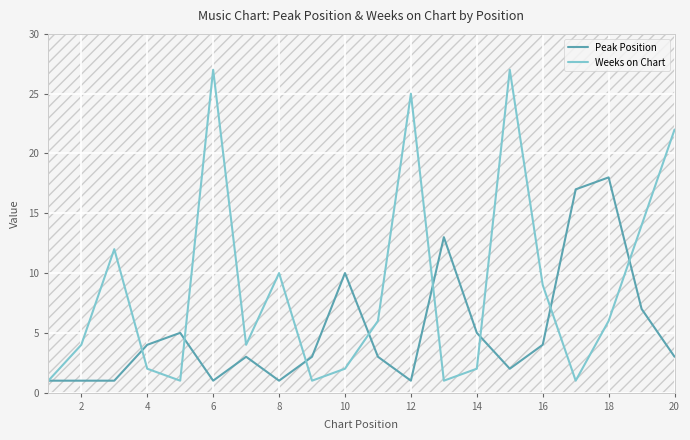

What is the highest value of the Peak Position series?

18